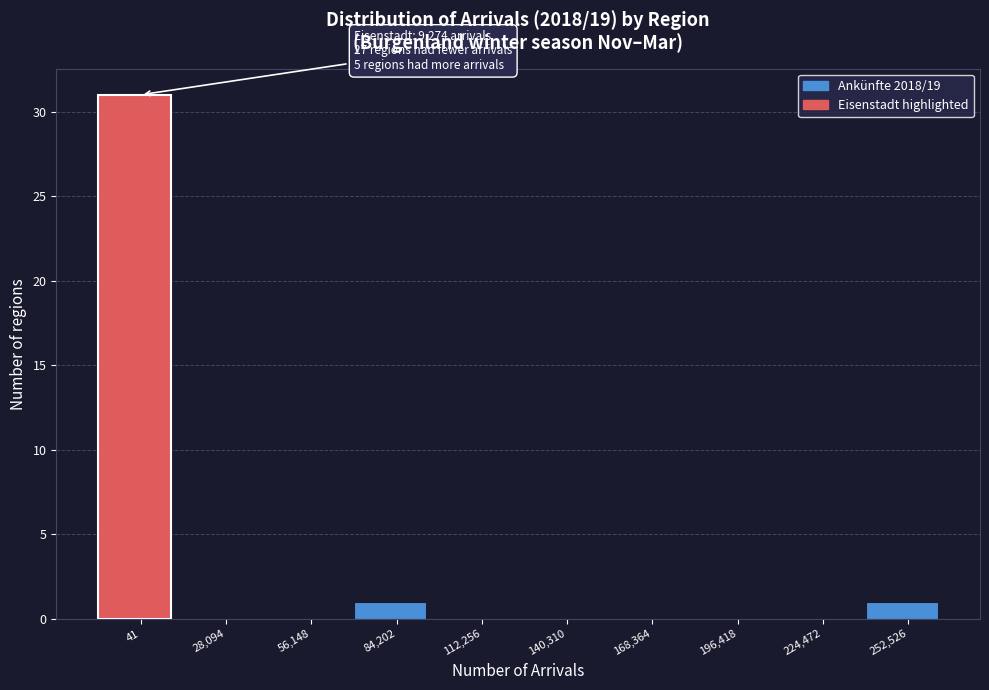

Reading left to right, transcribe all the data shown in this chart.

41=31	28,094=0	56,148=0	84,202=1	112,256=0	140,310=0	168,364=0	196,418=0	224,472=0	252,526=1